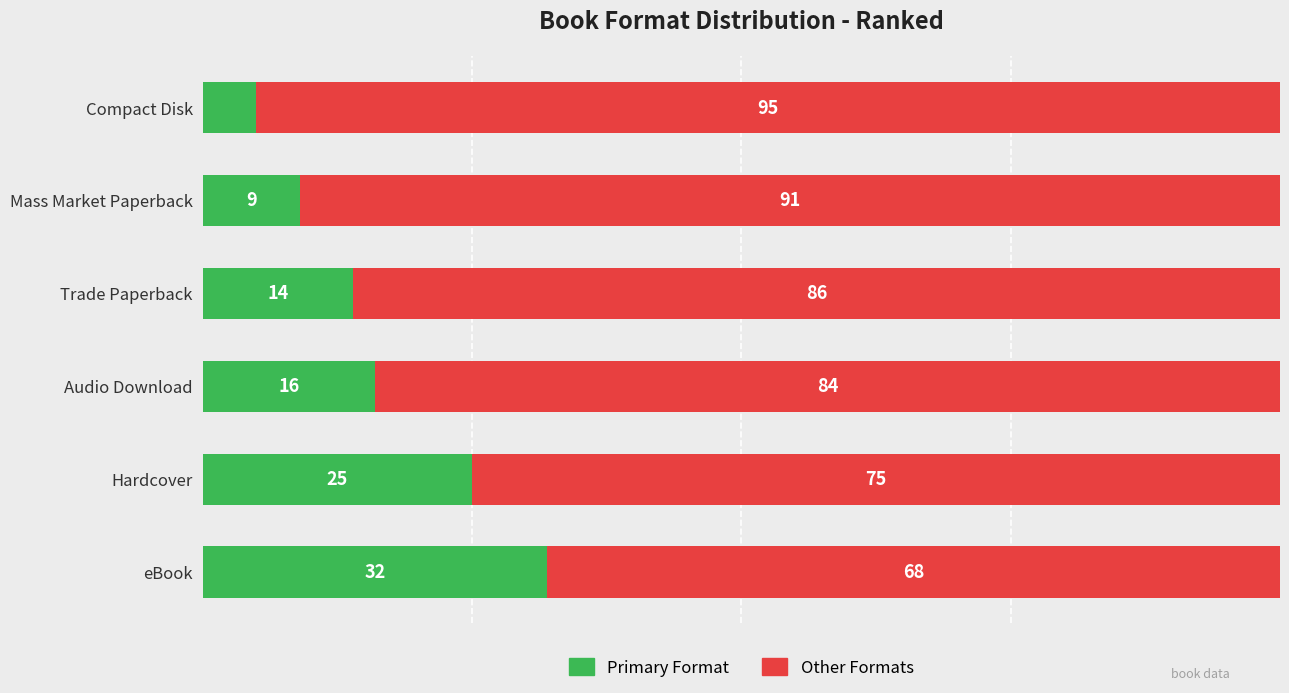

Which category has the highest value in the Primary Format series?

eBook